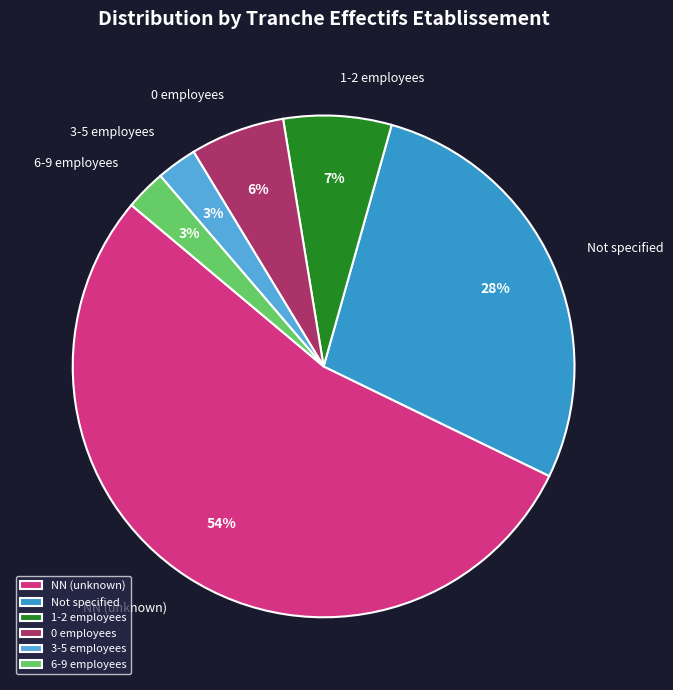

The NN (unknown) slice represents 54% of the pie. True or false?

True